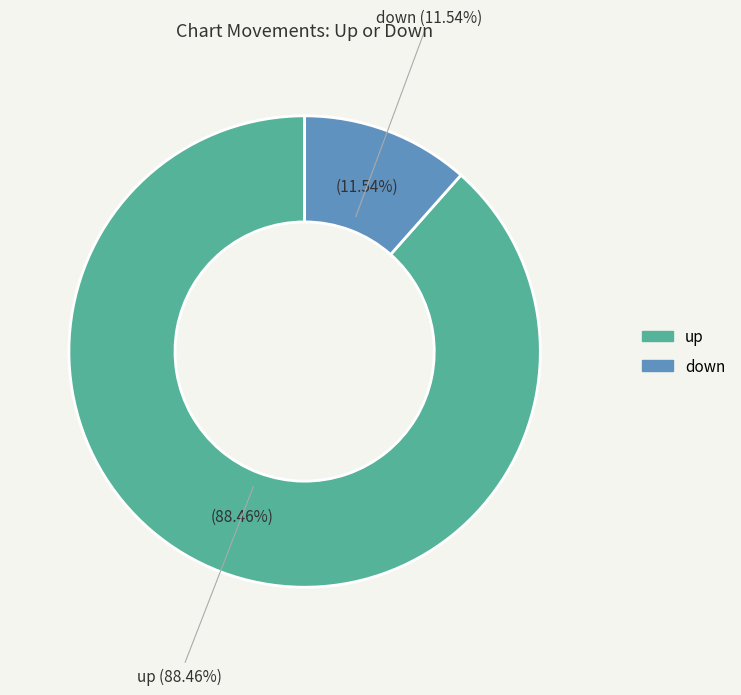

Which slice is the largest?

up